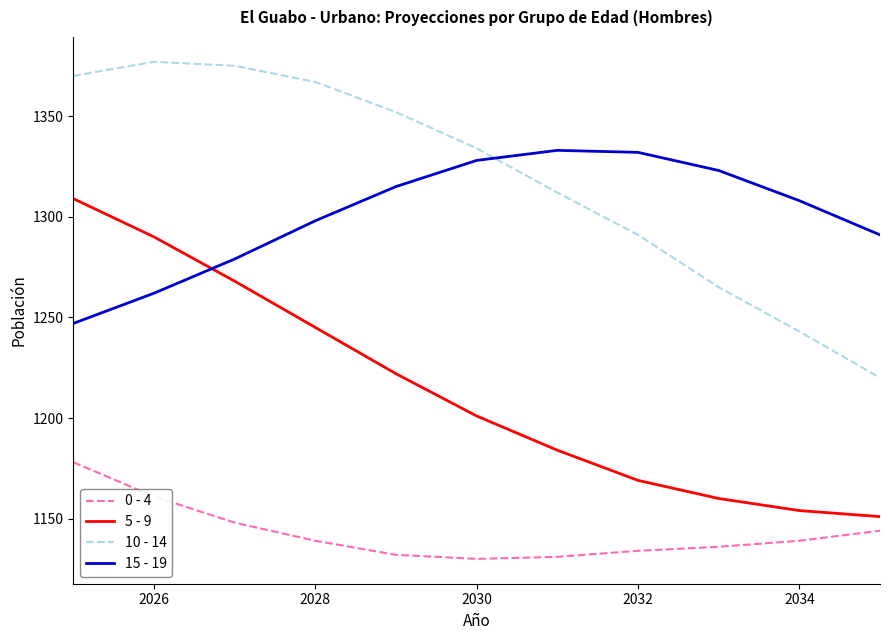

True or false: 0 - 4 and 5 - 9 intersect in this chart.

False